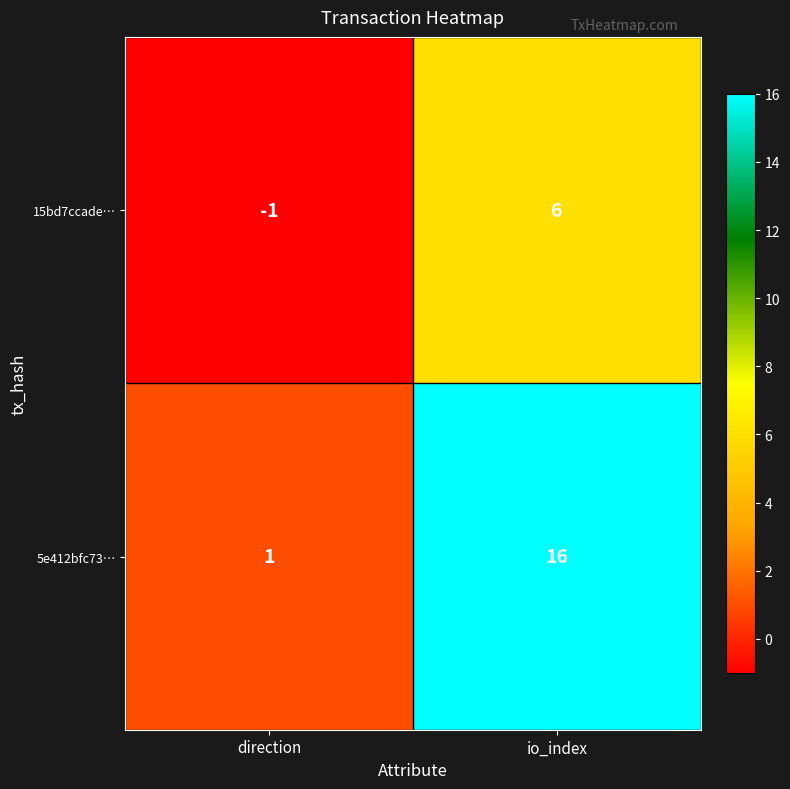

Which category has the lowest value across all series?

direction